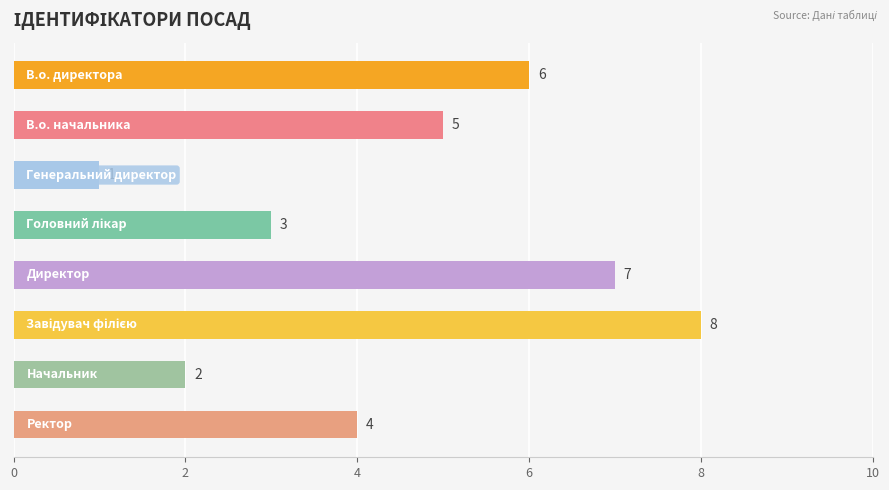

How many values are between 3 and 7?

5